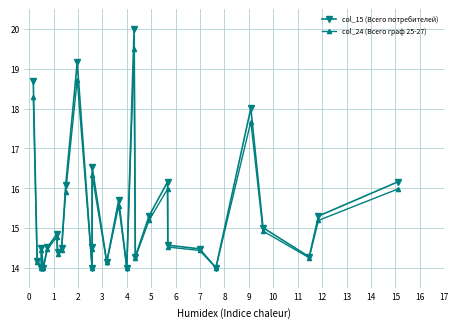

At which category does col_15 (Всего потребителей) reach its first local valley?

2